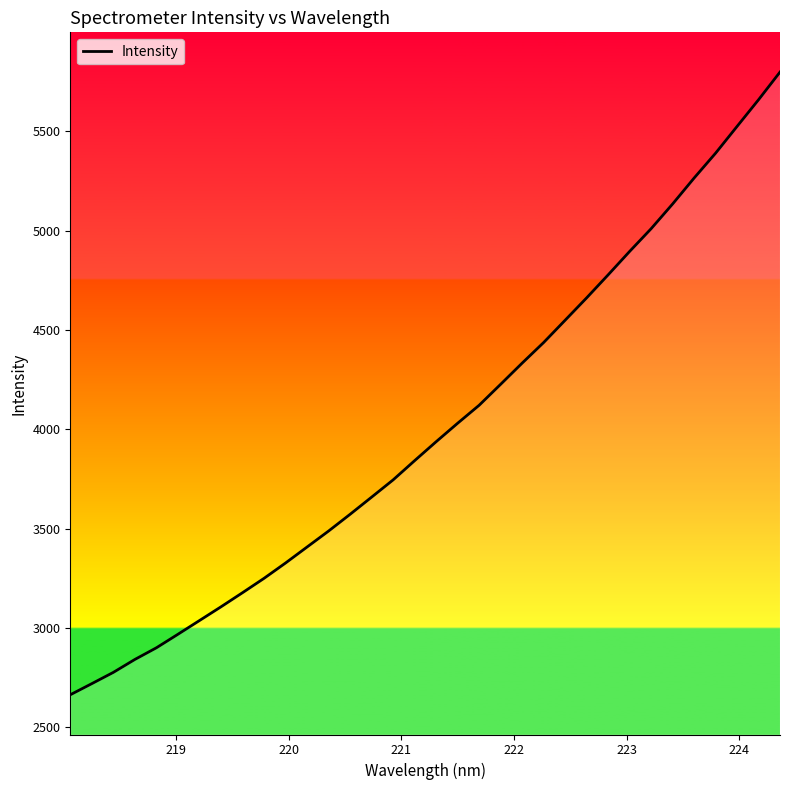

What is the smallest value displayed?

2664.6